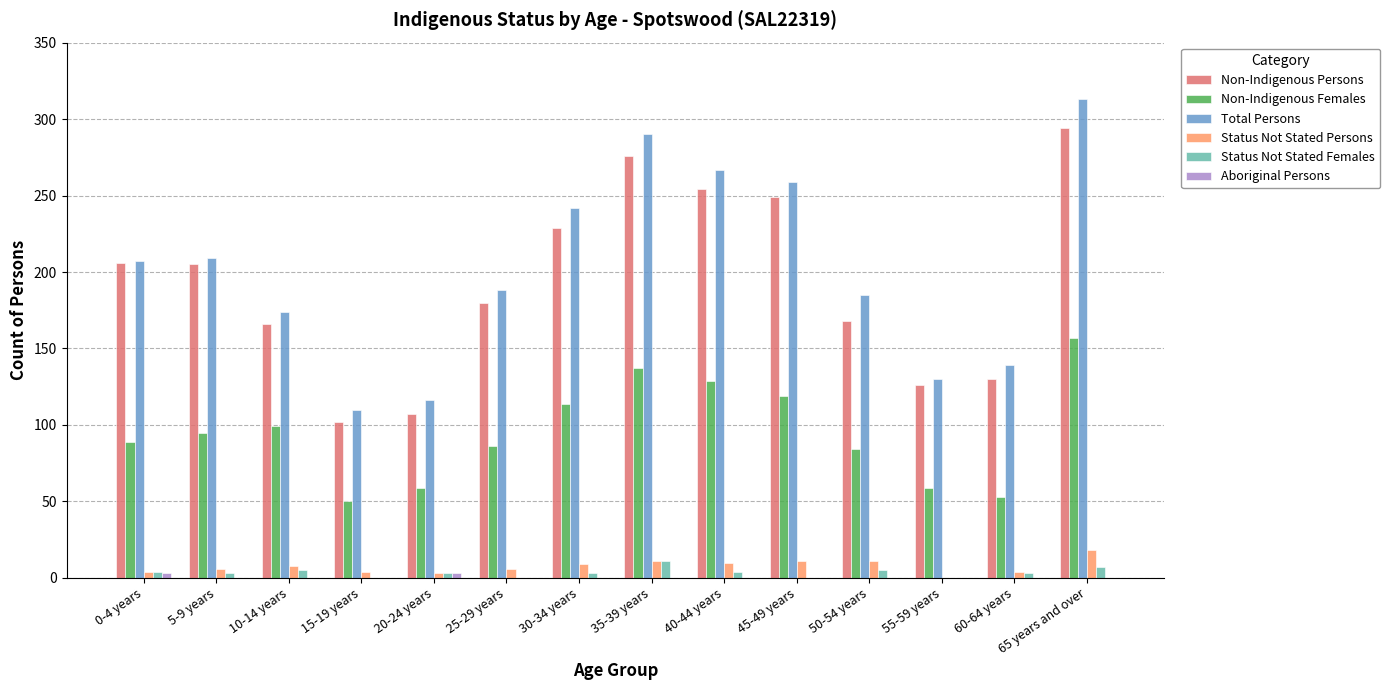

True or false: Status Not Stated Persons has a value of 18 at 65 years and over.

True